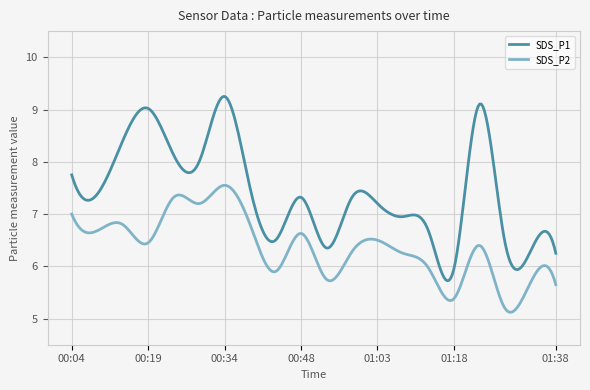

Which series has the widest spread of values?

SDS_P1